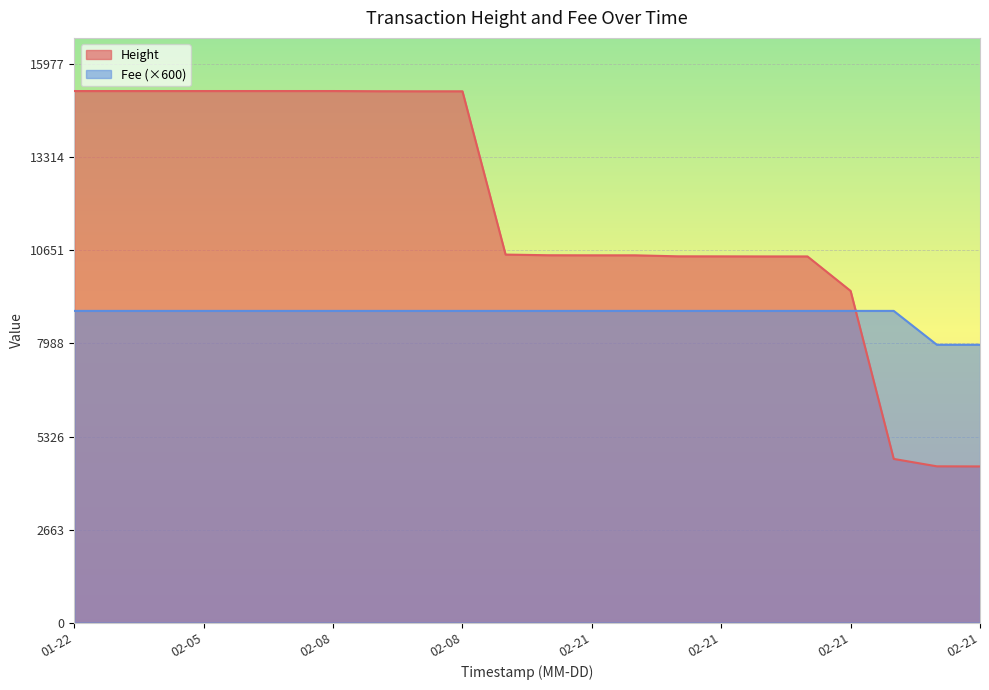

The Fee series shows 8921.4 at 2019-02-08 18:55:19. True or false?

True